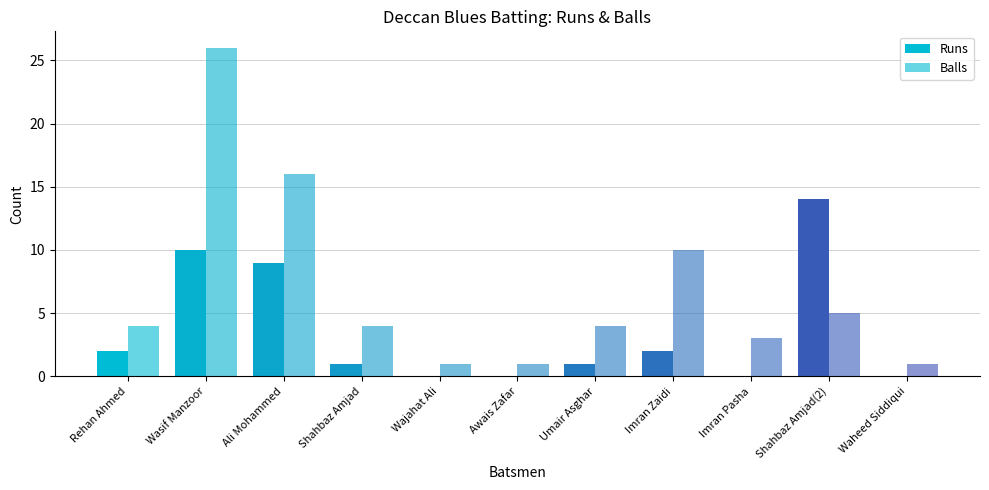

Does the chart contain stacked bars?

No